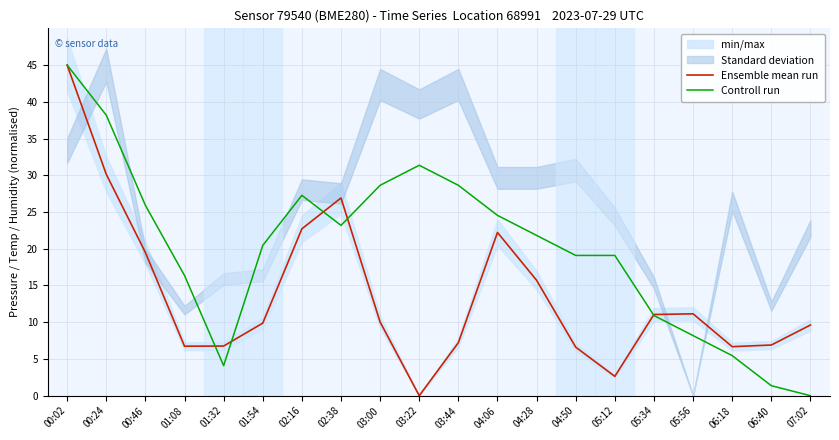

True or false: Ensemble mean run and Controll run intersect in this chart.

True